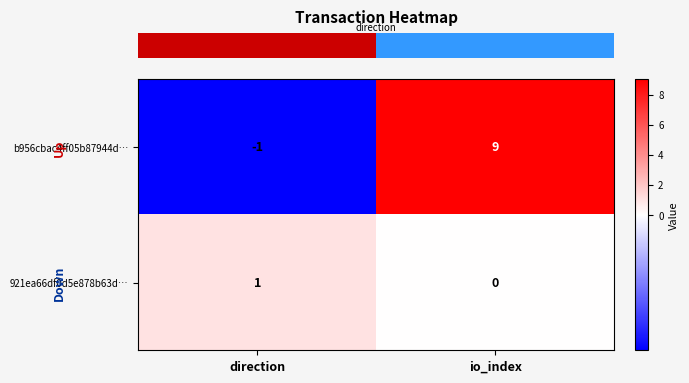

What is the average value of the b956cbac4ff05b87944d… series?

4